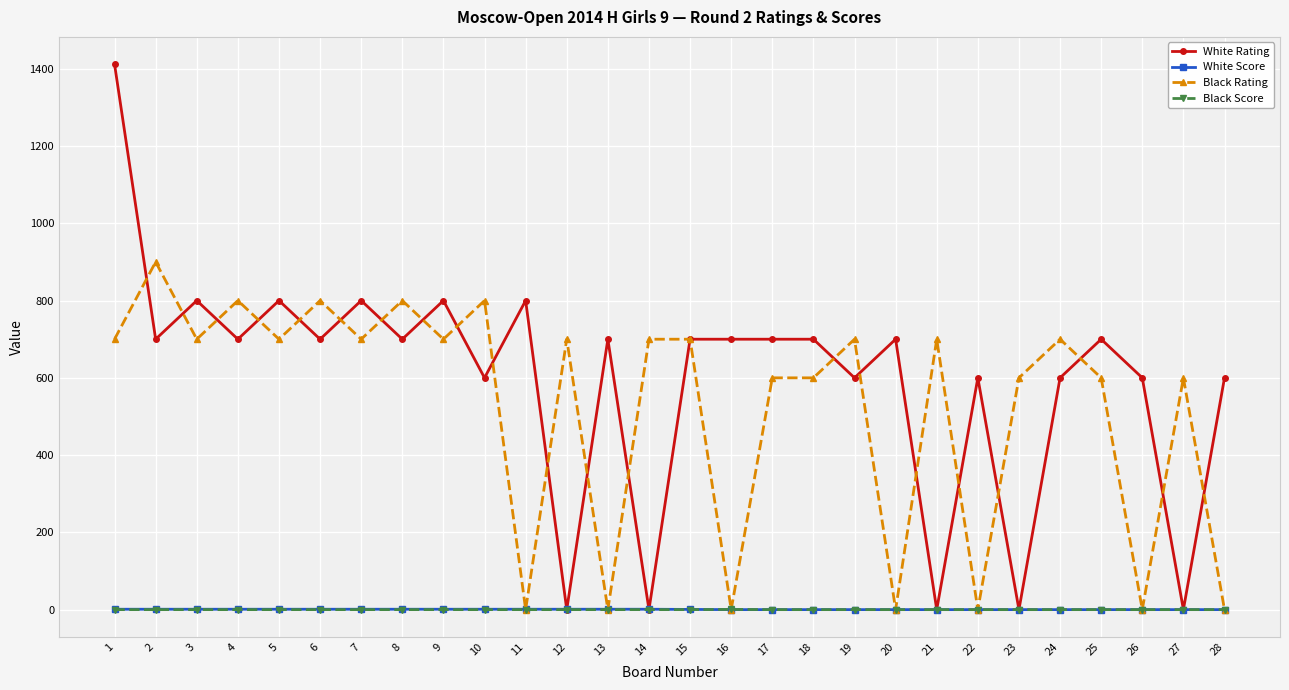

What are all the series names shown in the legend?

White Rating, White Score, Black Rating, Black Score